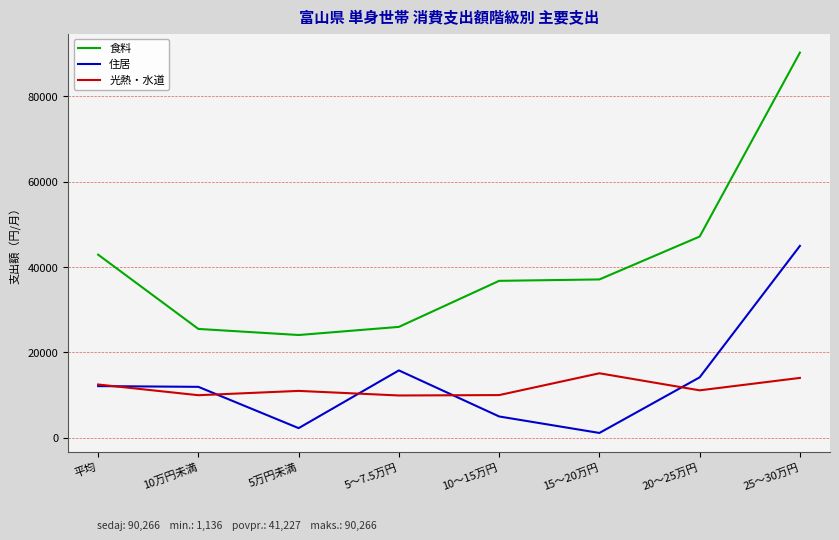

Which label corresponds to the largest value in the chart?

25～30万円